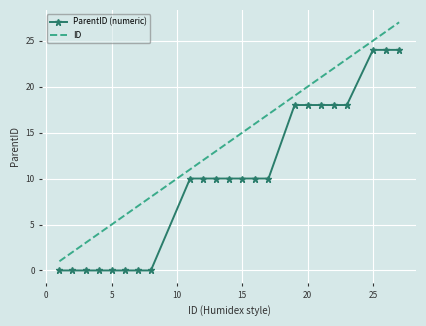

True or false: ParentID (numeric) and ID intersect in this chart.

False